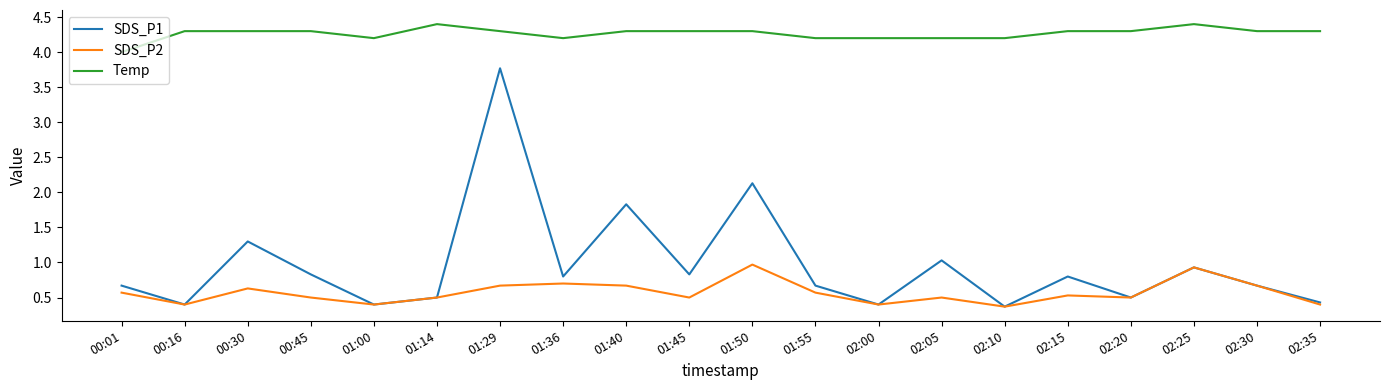

At which label is SDS_P1 closest to 2?

01:50